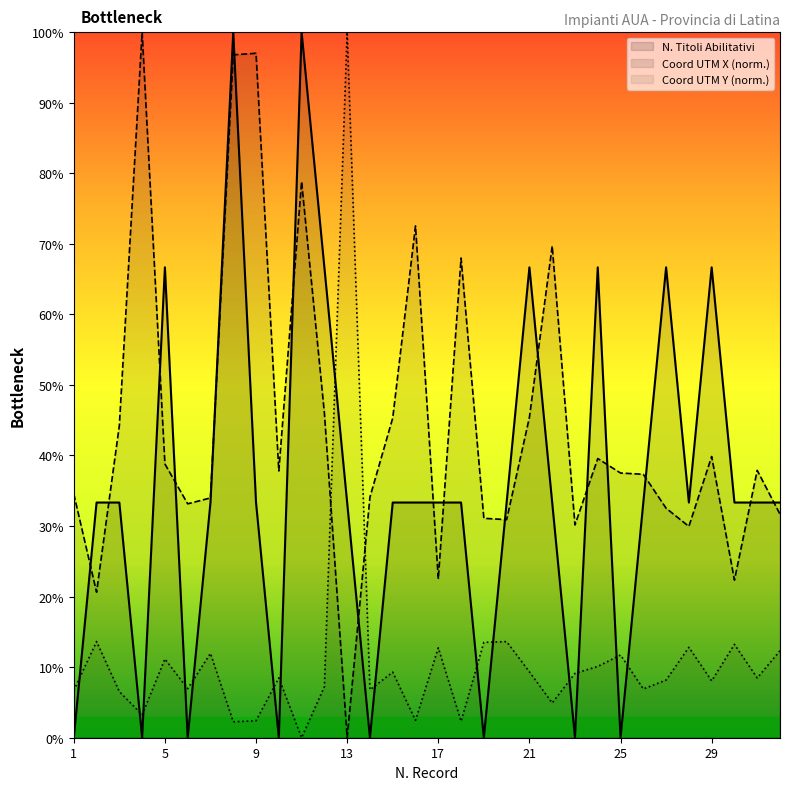

The value of n_titoli_1 at 7 is 33.3. True or false?

True